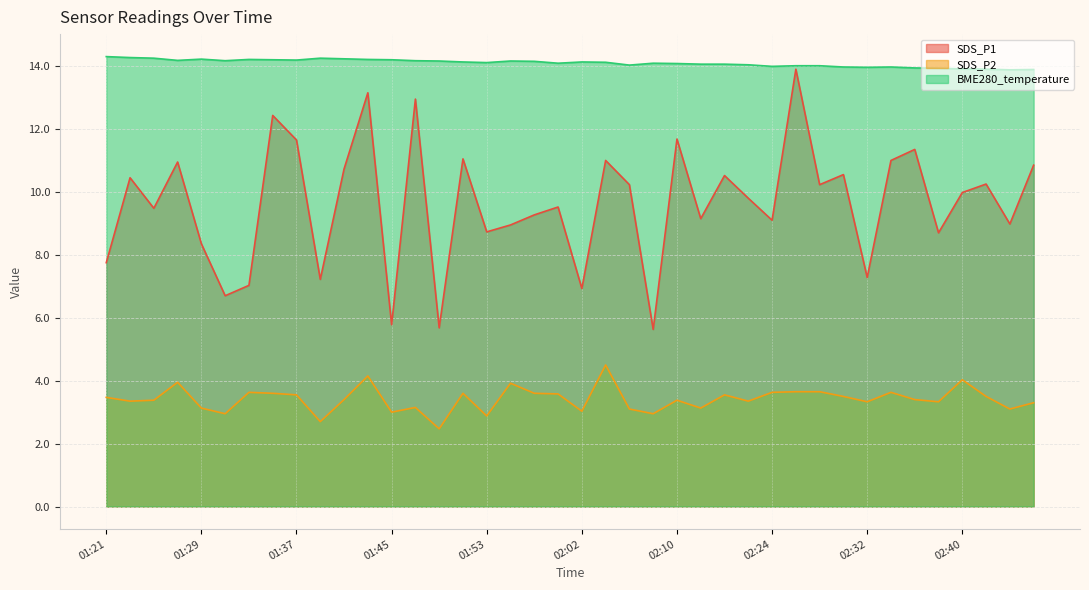

True or false: SDS_P2 and BME280_temperature intersect in this chart.

False